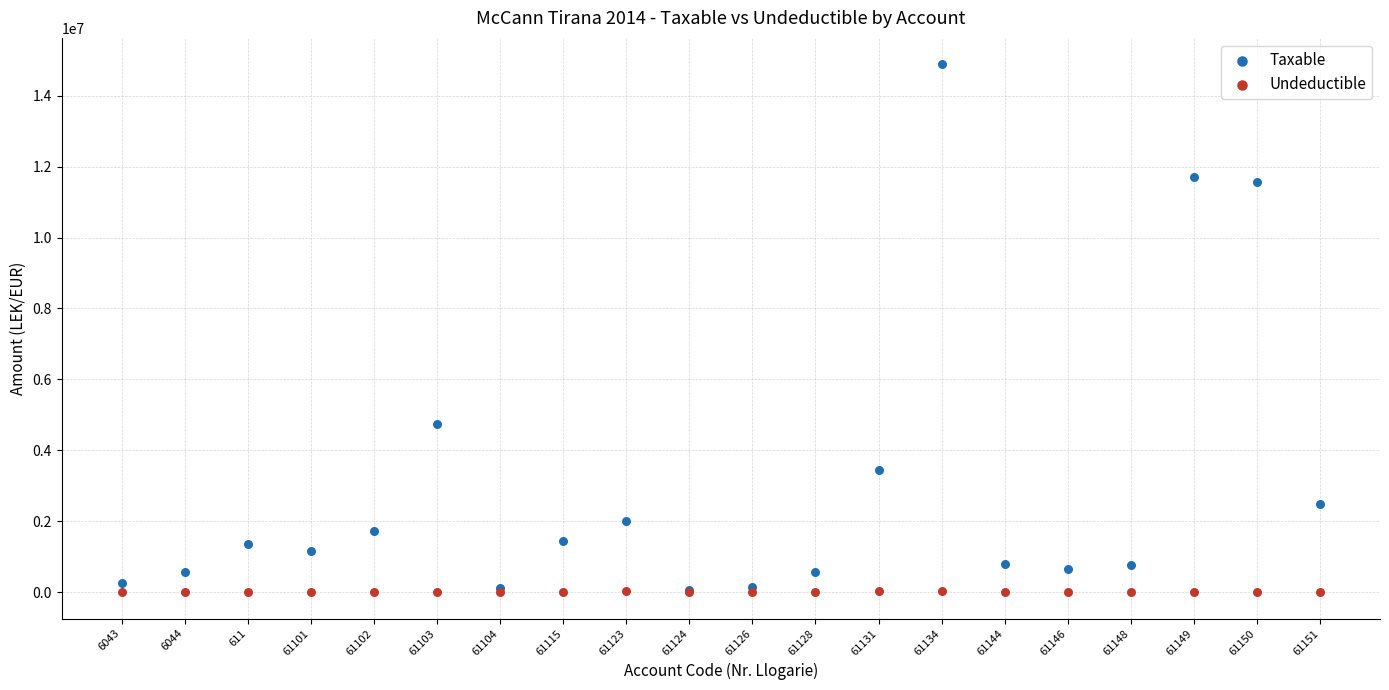

In the Taxable series, what Y value is closest to 7474836?

4731146.9